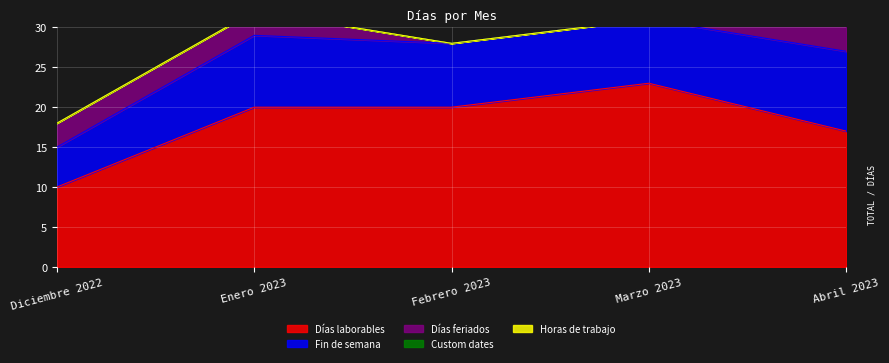

What are all the series names shown in the legend?

Días laborables, Fin de semana, Días feriados, Custom dates, Horas de trabajo